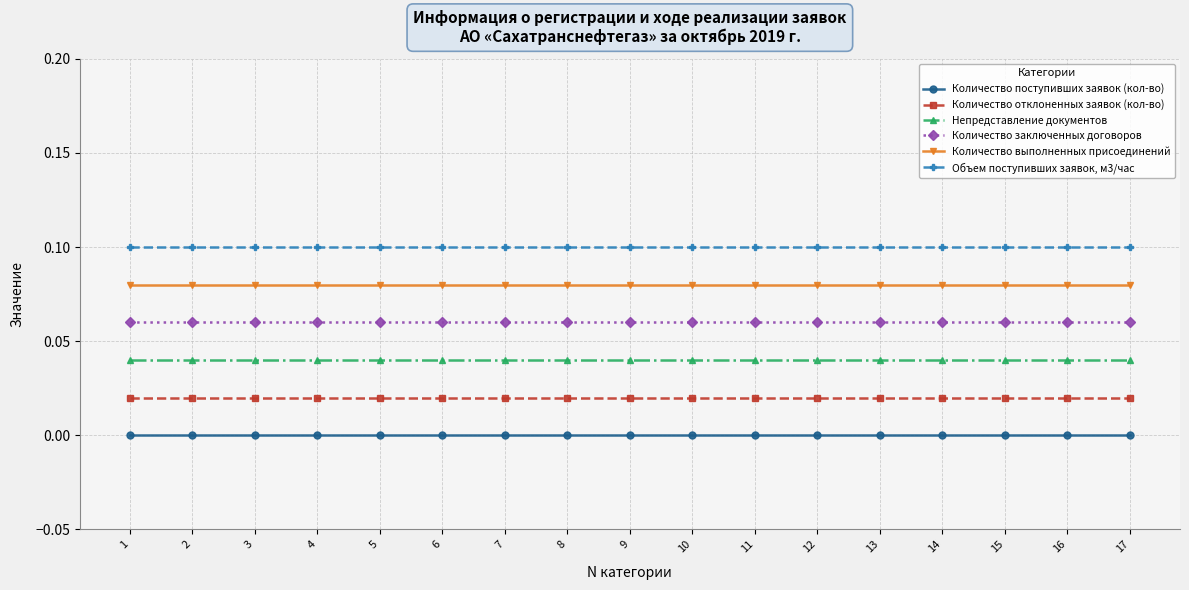

What is the total value across all series at 3?

0.3